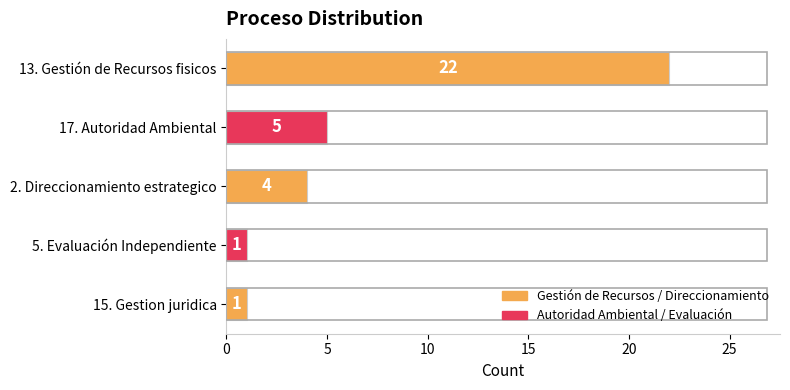

Does the chart contain stacked bars?

No